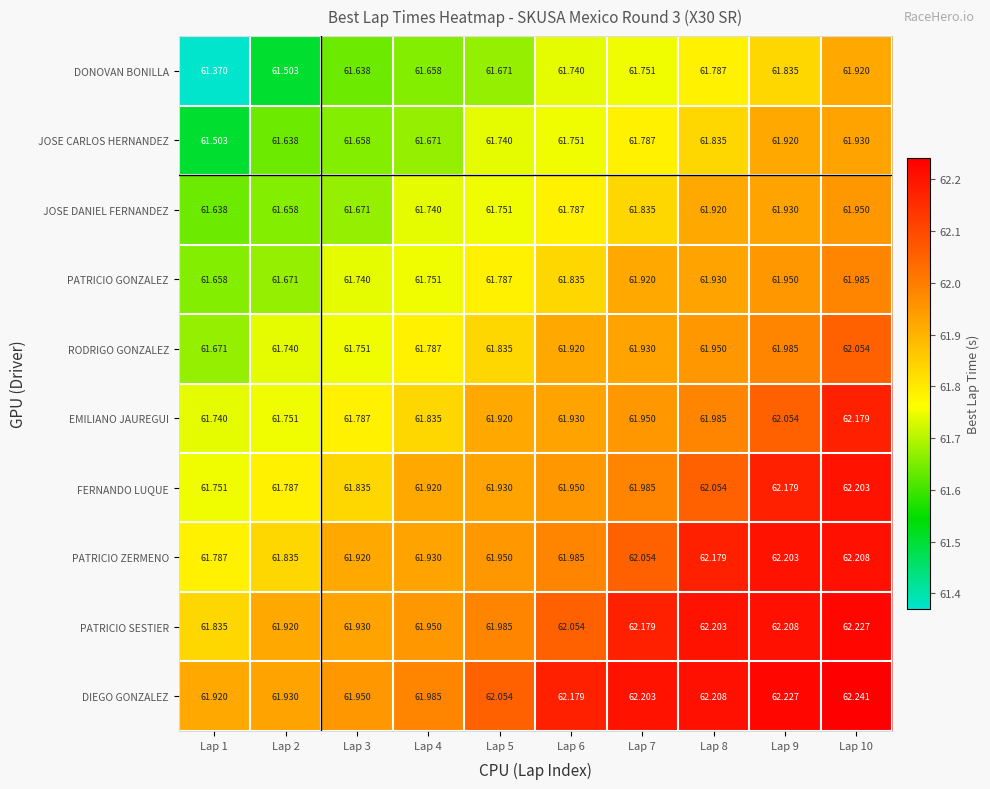

Rank the series by their maximum value, from highest to lowest.

DIEGO GONZALEZ, PATRICIO SESTIER, PATRICIO ZERMENO, FERNANDO LUQUE, EMILIANO JAUREGUI, RODRIGO GONZALEZ, PATRICIO GONZALEZ, JOSE DANIEL FERNANDEZ, JOSE CARLOS HERNANDEZ, DONOVAN BONILLA